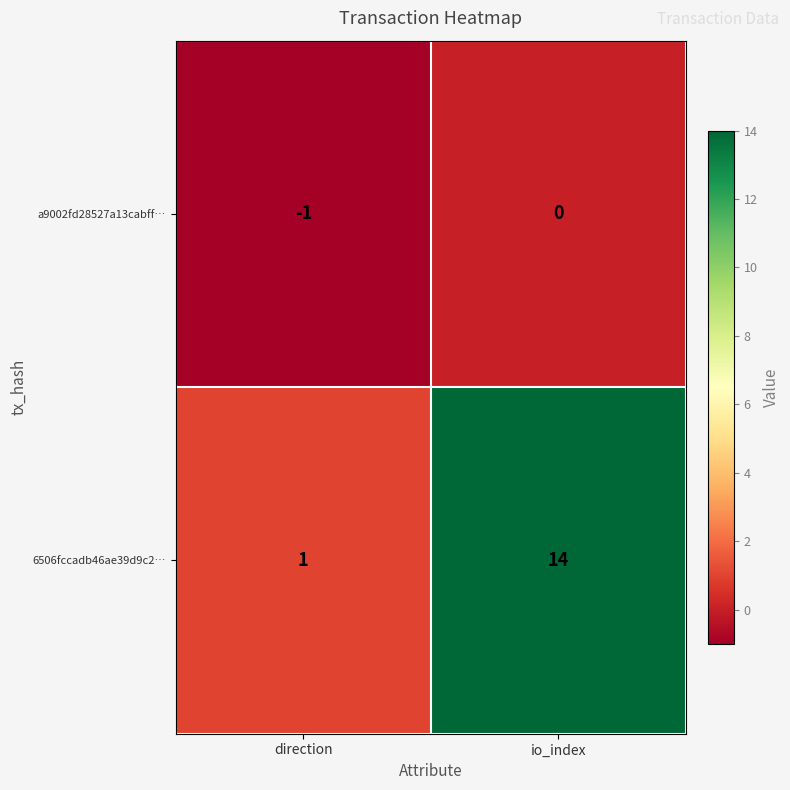

Which series has the widest spread of values?

6506fccadb46ae39d9c2…